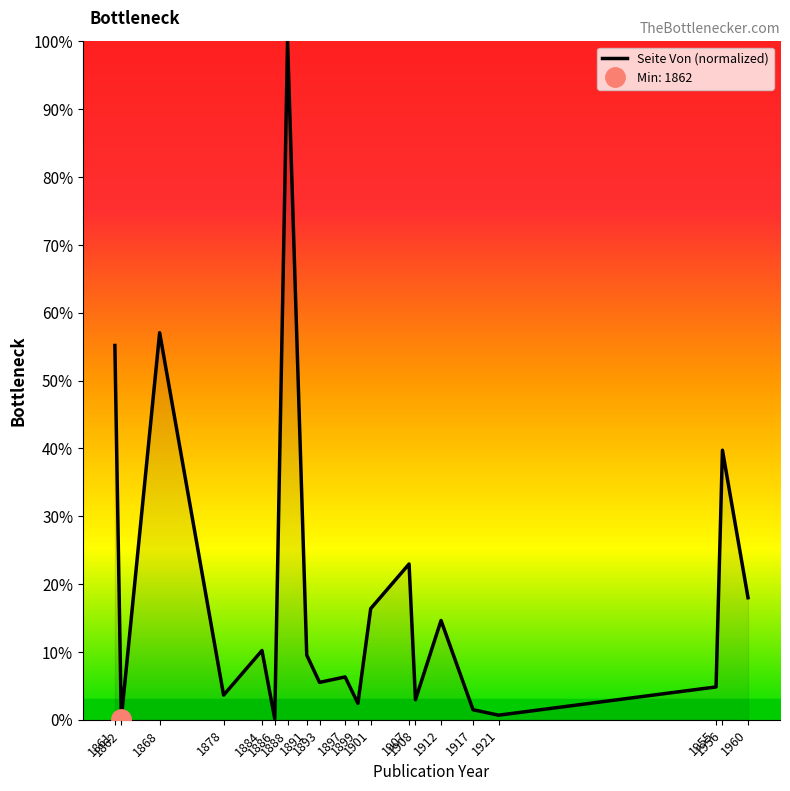

What is the difference between the values at 1912 and 1897?

8.3